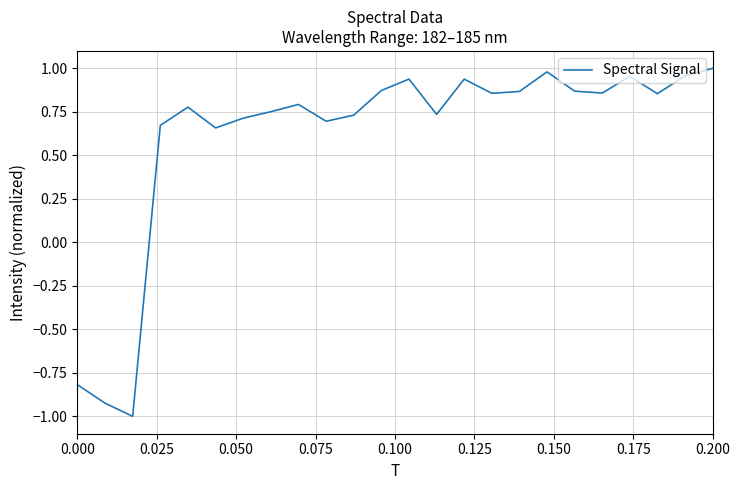

What is the sum of all values?

14.7